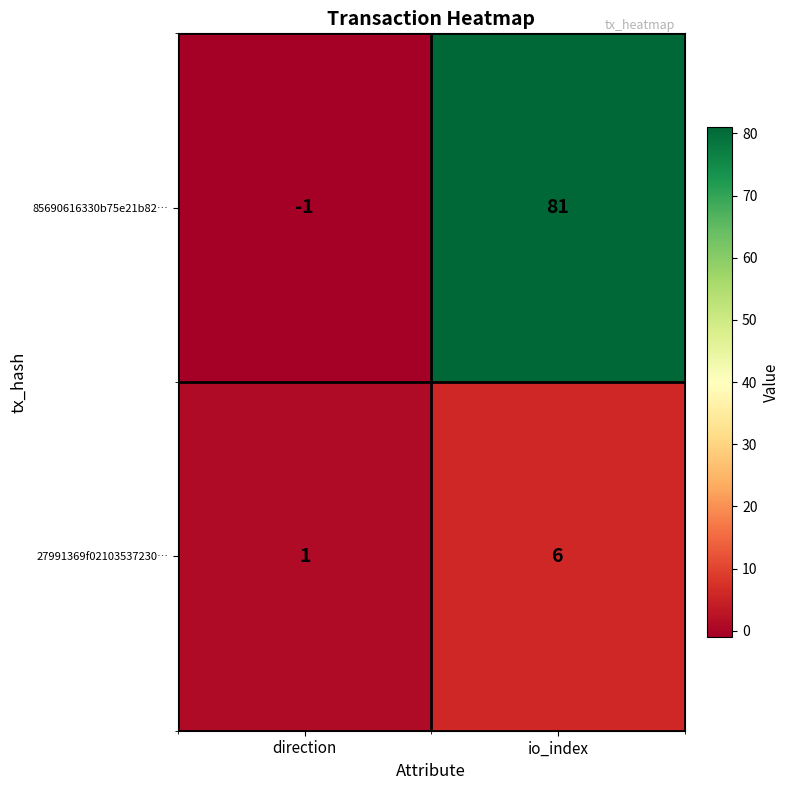

Is the value of 85690616330b75e21b82… at direction greater than the value of 27991369f02103537230… at direction?

No